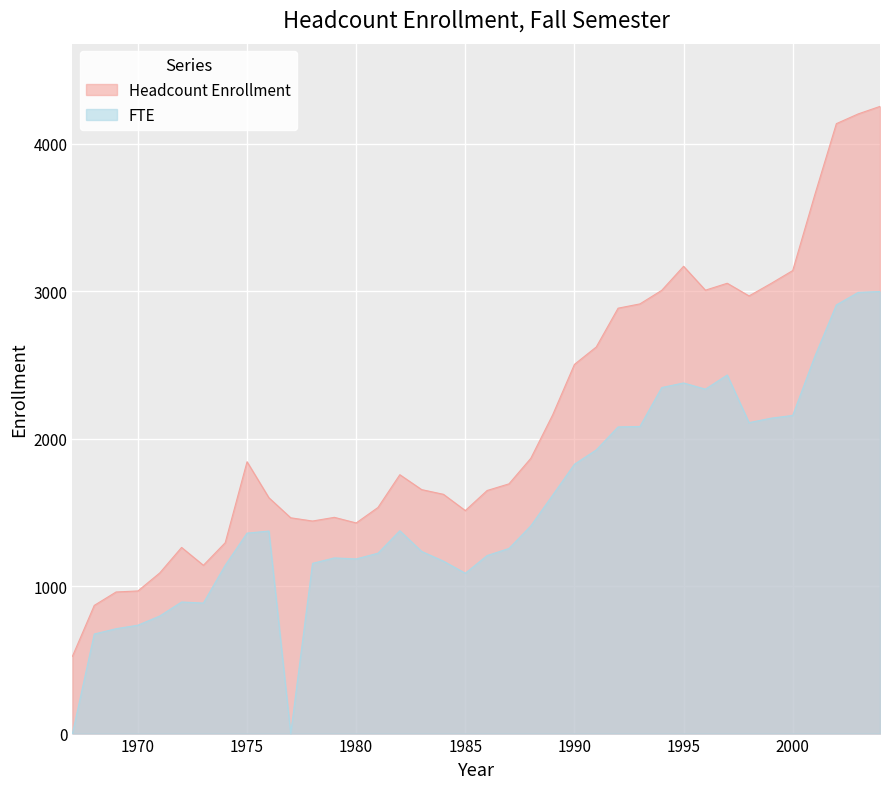

The Headcount Enrollment series shows 430 at 1968. True or false?

False